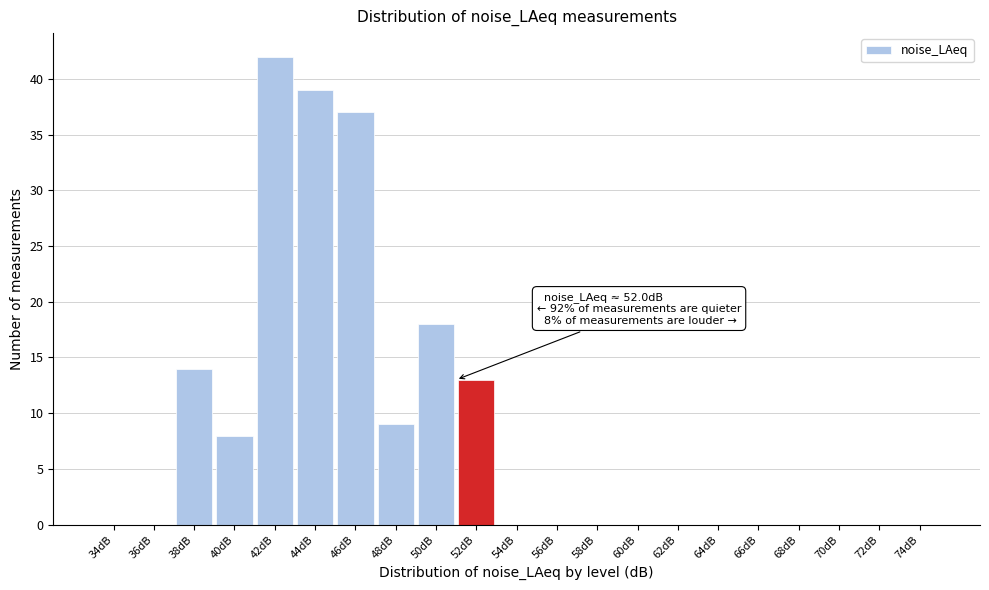

Reading left to right, list all the values displayed in this chart.

34dB=0	36dB=0	38dB=14	40dB=8	42dB=42	44dB=39	46dB=37	48dB=9	50dB=18	52dB=13	54dB=0	56dB=0	58dB=0	60dB=0	62dB=0	64dB=0	66dB=0	68dB=0	70dB=0	72dB=0	74dB=0